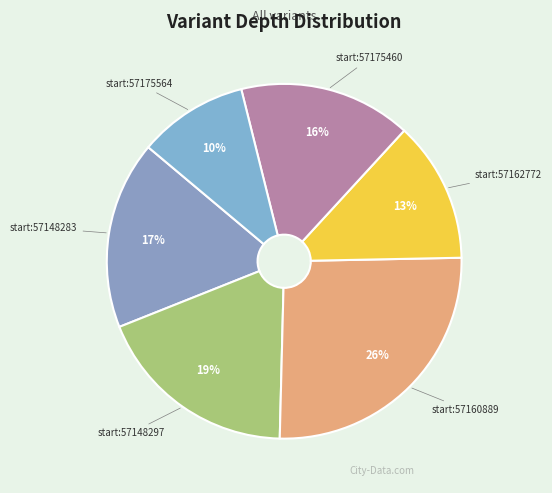

What is the ratio of the value at start:57175564 to the value at start:57160889?

0.4